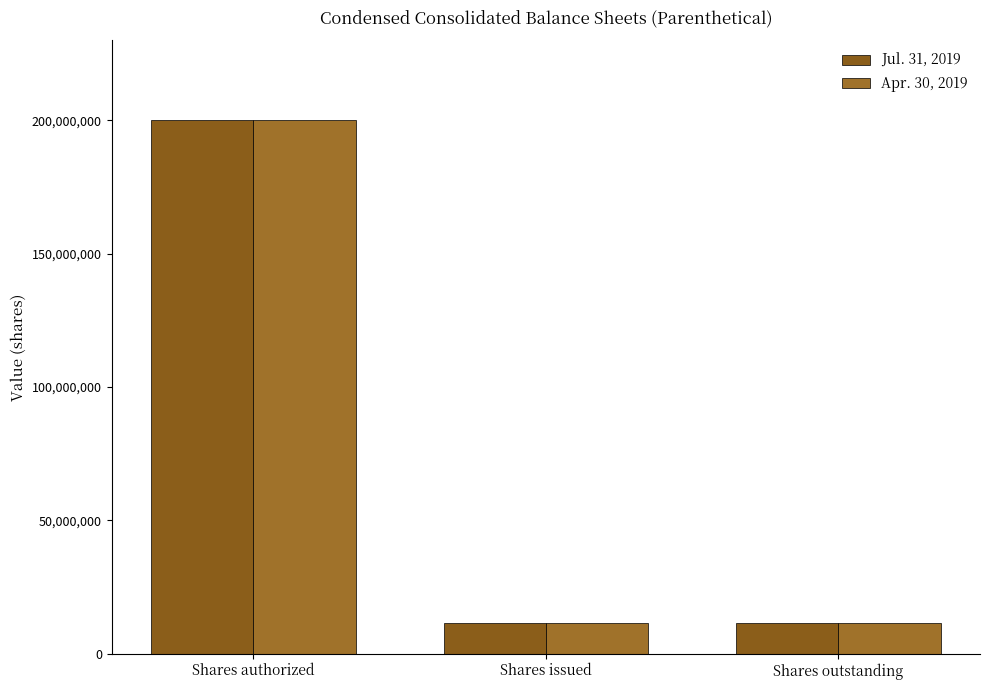

Which series has the largest range (max minus min)?

Jul. 31, 2019